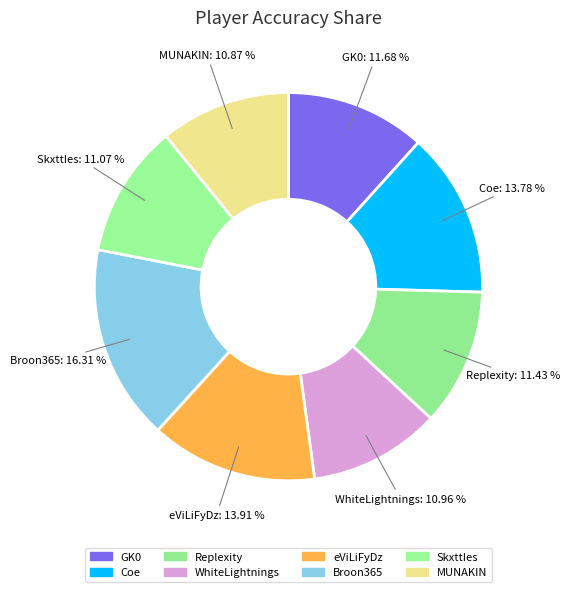

Is SkxttIes the majority of the pie?

No